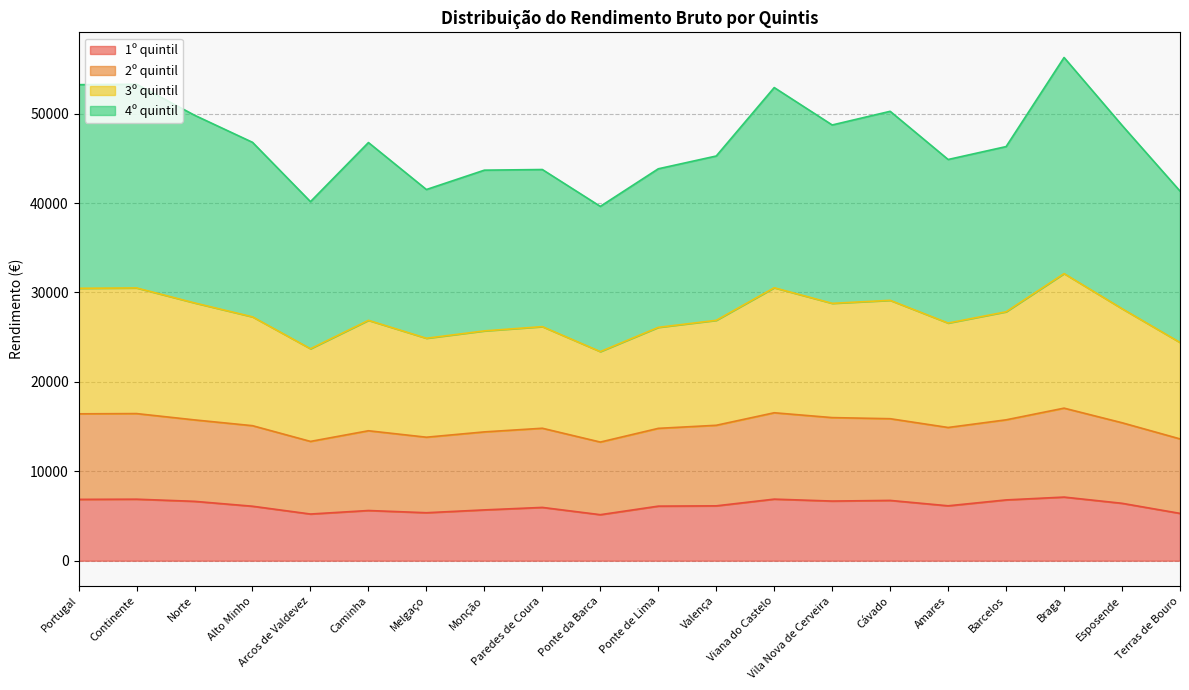

What is the smallest value displayed?

5147